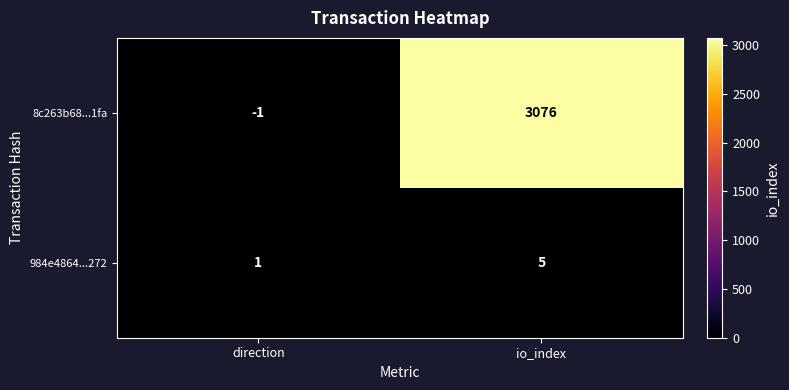

What value does the 8c263b68...1fa series have at io_index?

3076